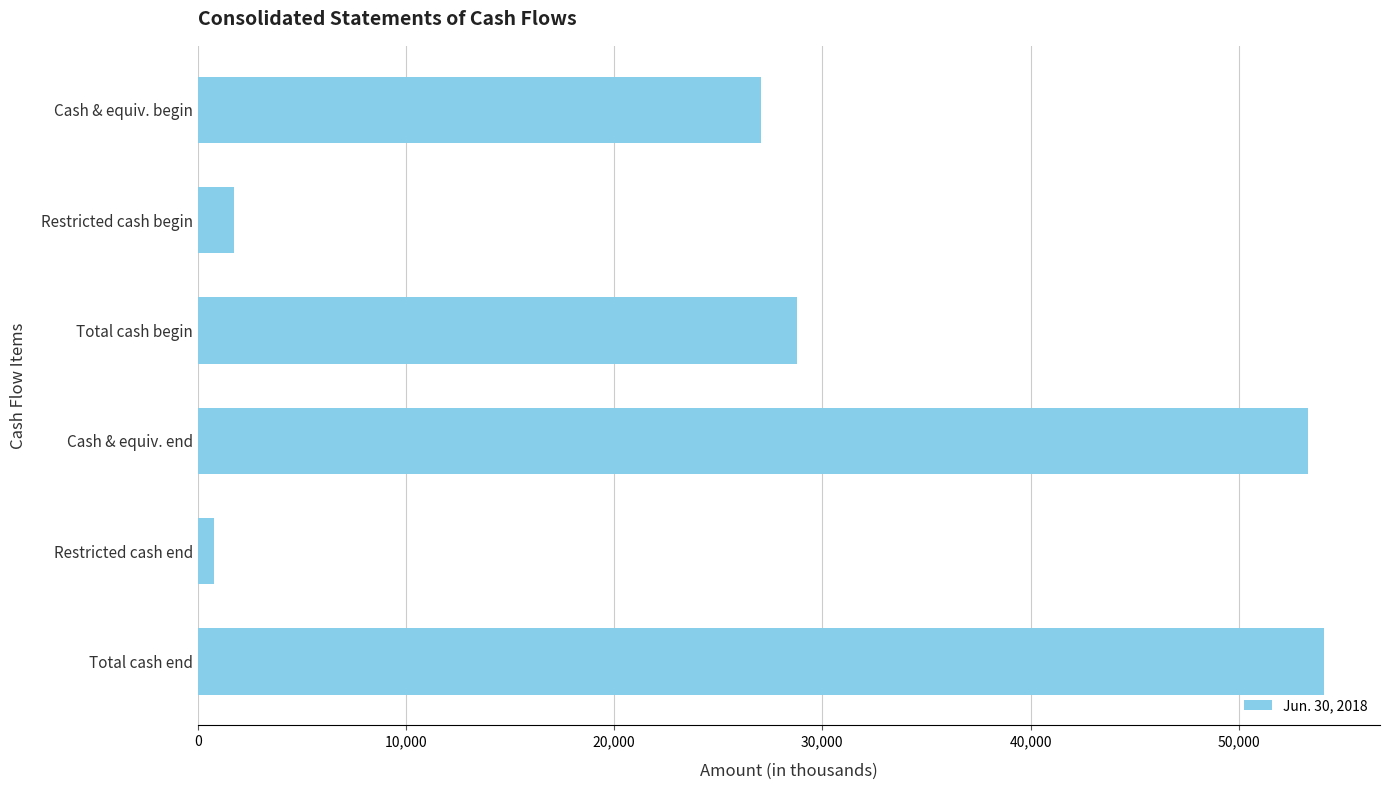

Which label corresponds to the largest value in the chart?

Total cash end